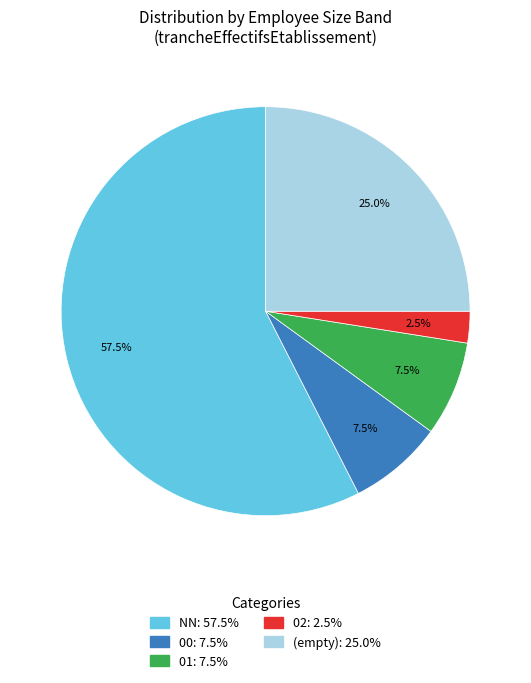

Is there any slice that represents more than half of the pie?

Yes